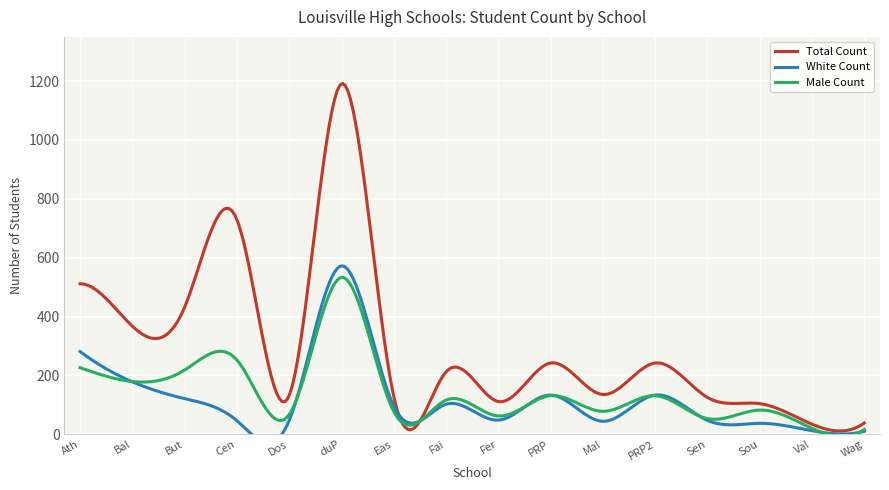

What is the maximum value for Total Count?

1191.8